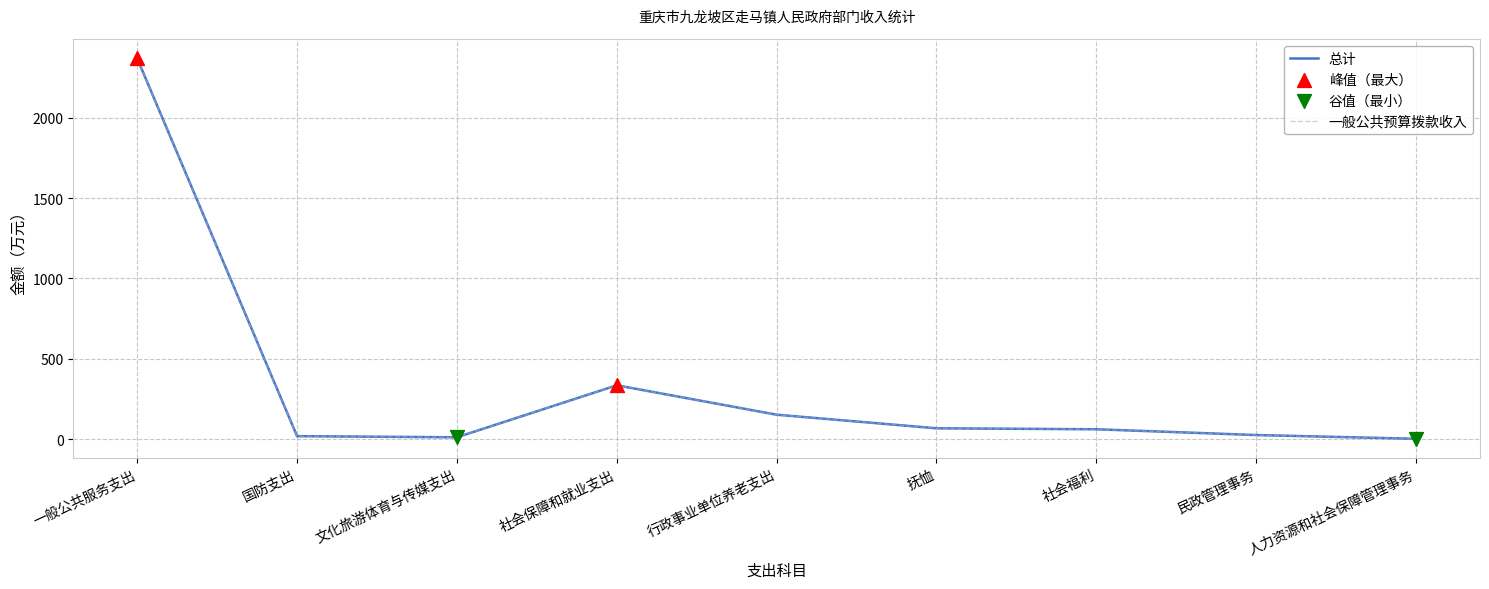

Does the chart have visible grid lines?

Yes